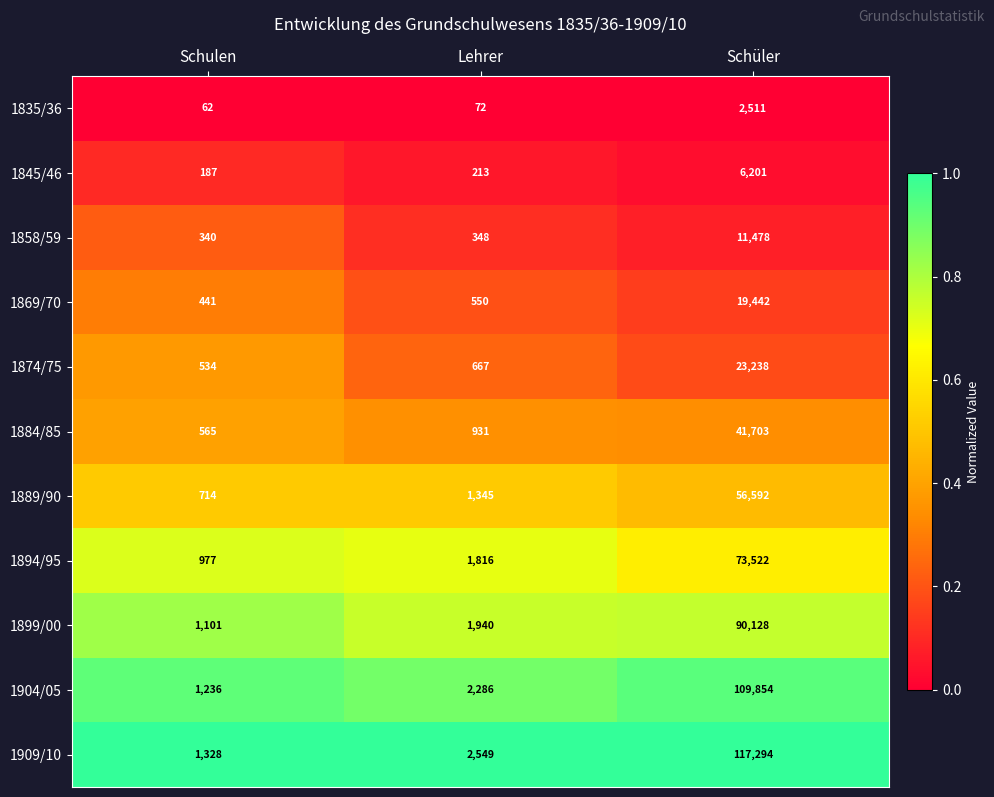

The value of 1889/90 at Schulen is 987. True or false?

False